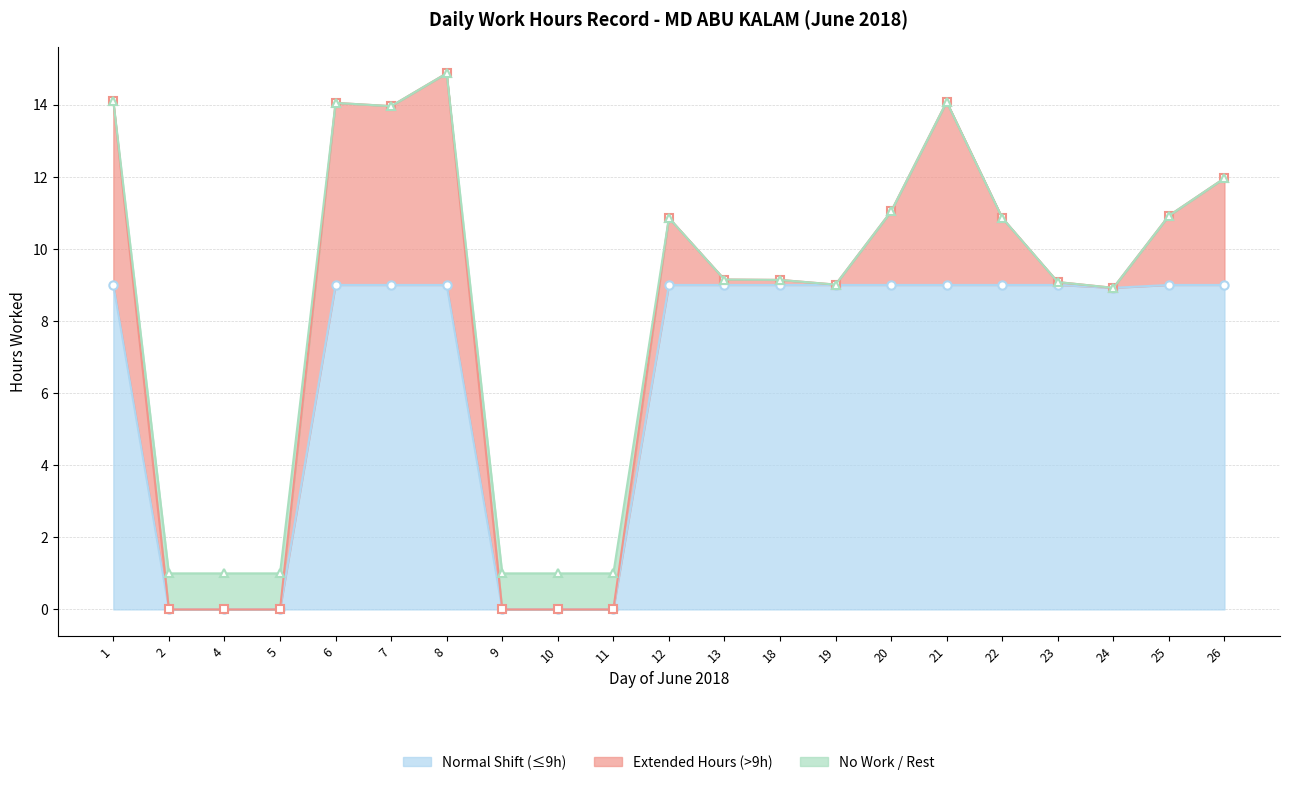

How many data points does each series have?

21